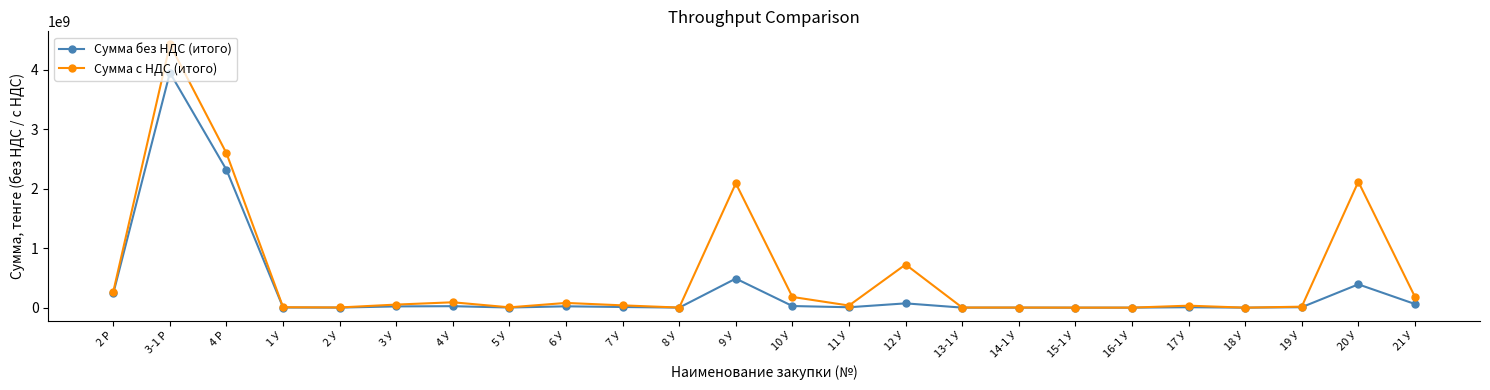

Where is Сумма без НДС (итого) nearest to the value 1976239557?

4 Р